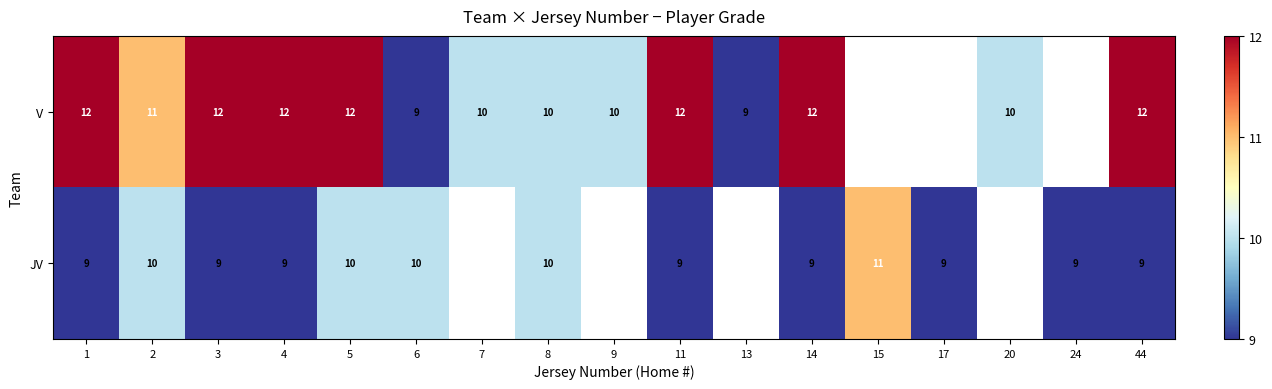

True or false: JV has a value of 4 at 3.

False